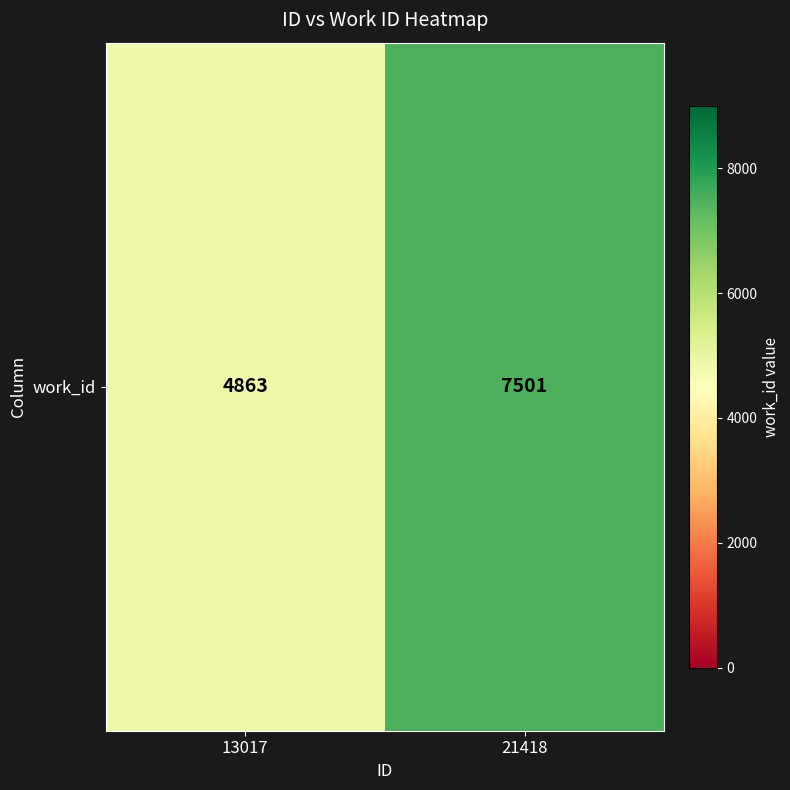

What is the change in value from 13017 to 21418?

+2638